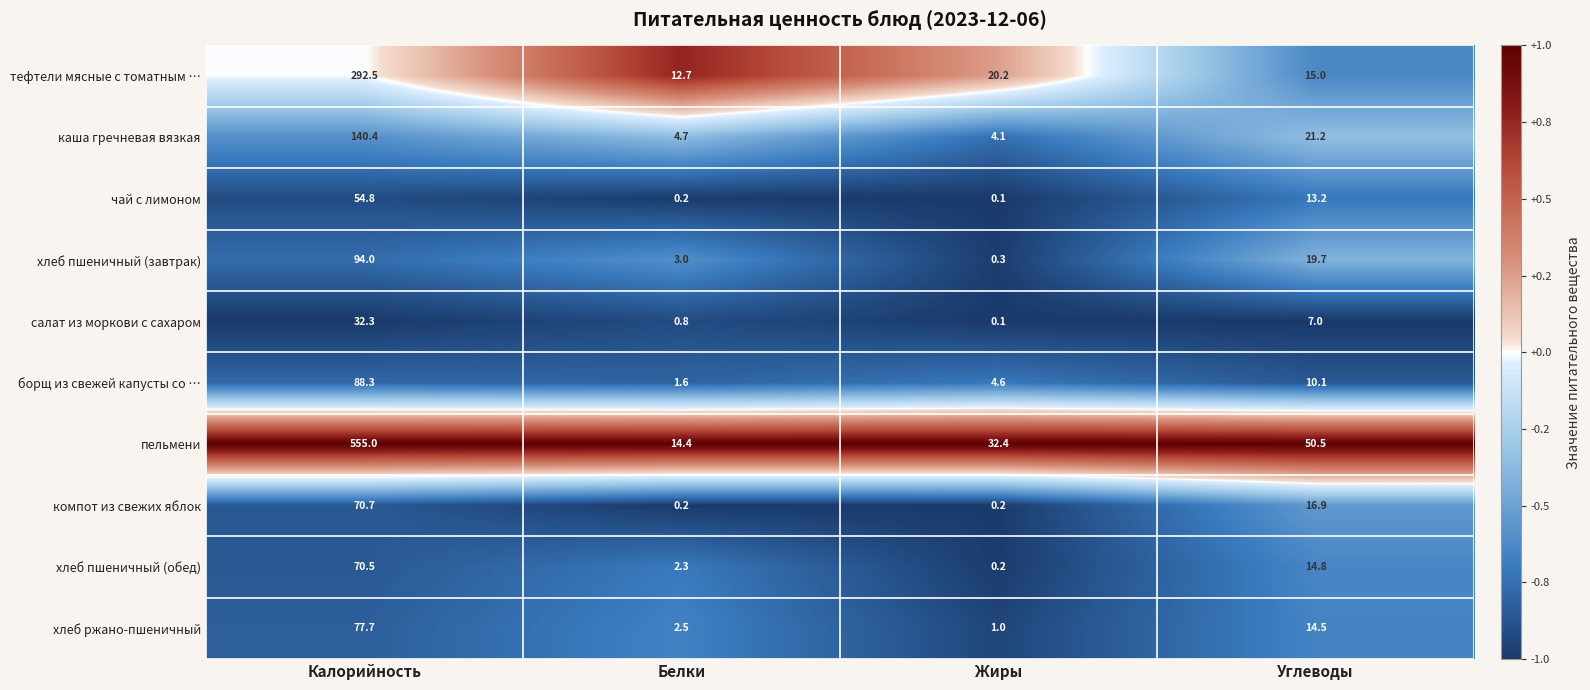

Which series has the widest spread of values?

пельмени